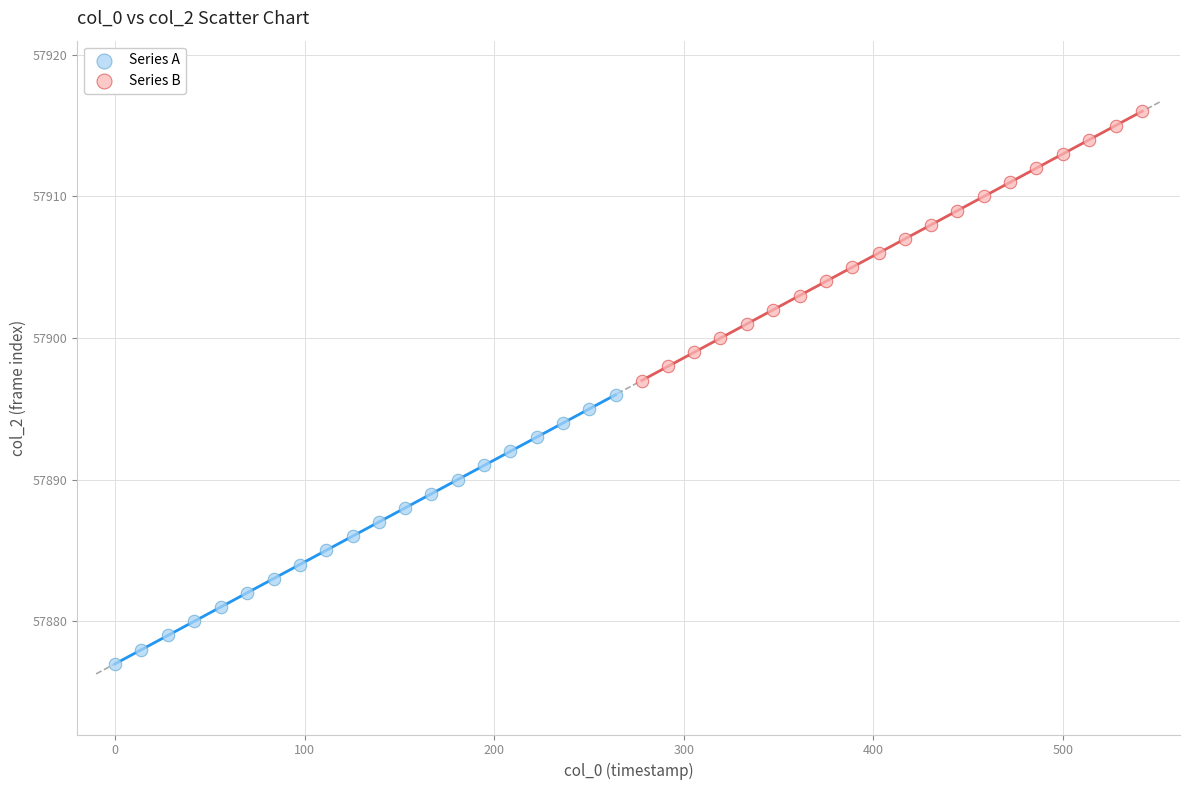

Which series contains the highest Y value?

Series B